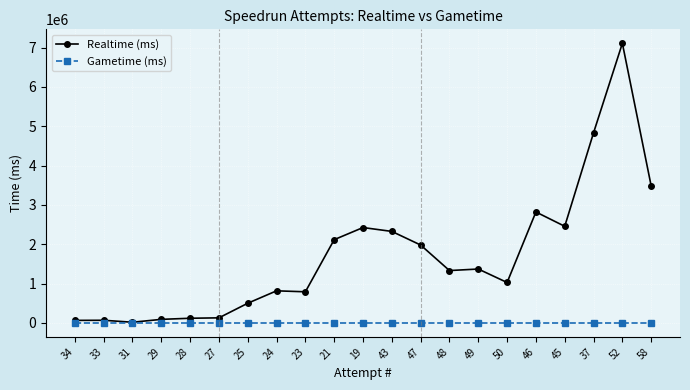

At 43, list the series in order from largest to smallest.

Realtime (ms), Gametime (ms)